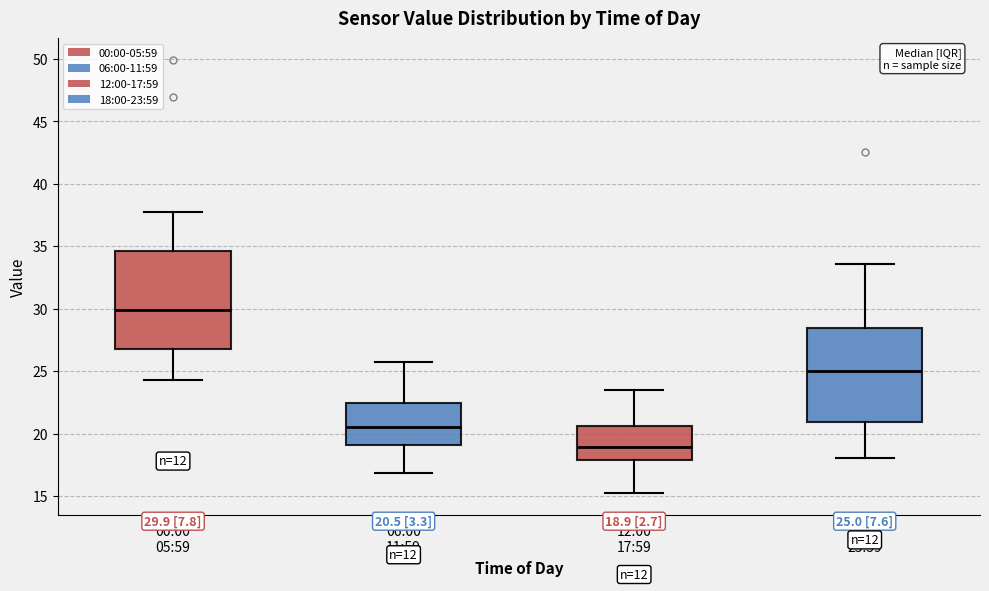

Which box has the lowest median line?

12:00 17:59